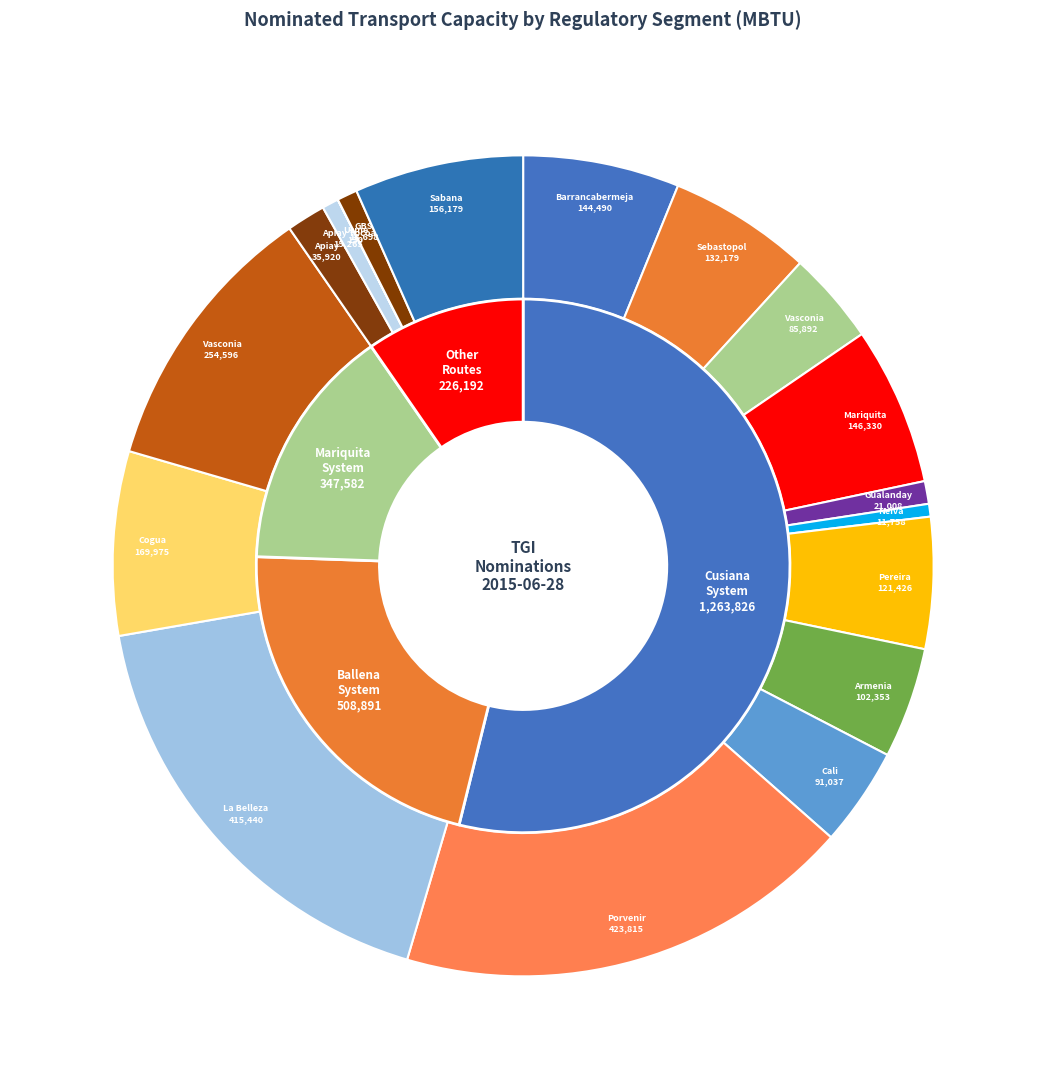

How many slices are in this pie chart?

18